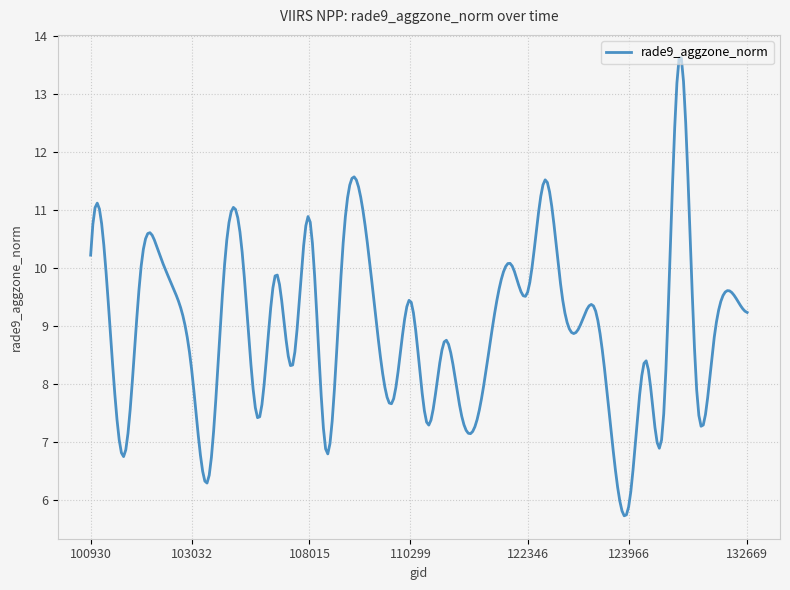

How many lines are shown in the chart?

1